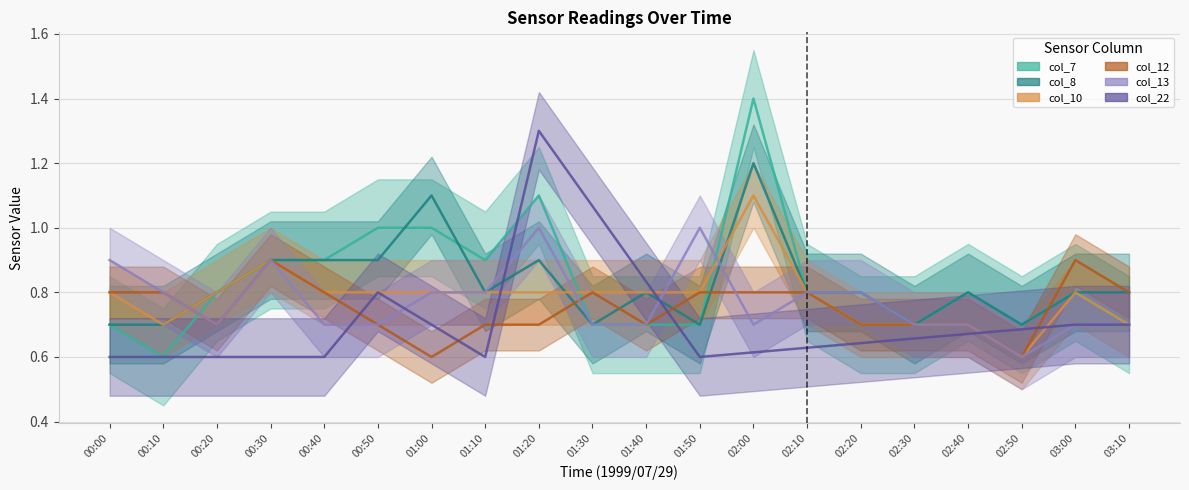

Does the chart have visible grid lines?

Yes